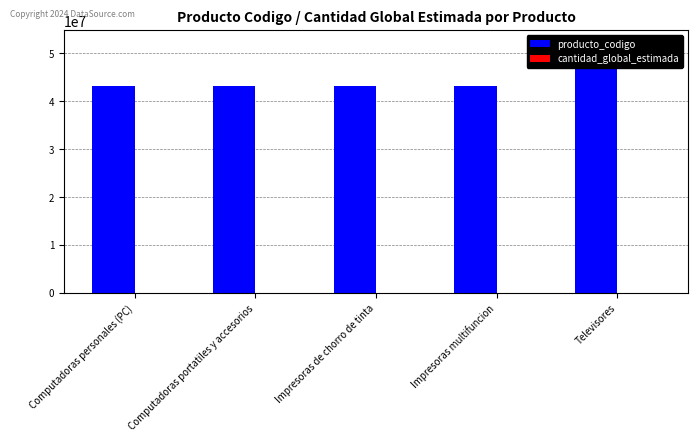

At which category is the sum across all series the highest?

Televisores